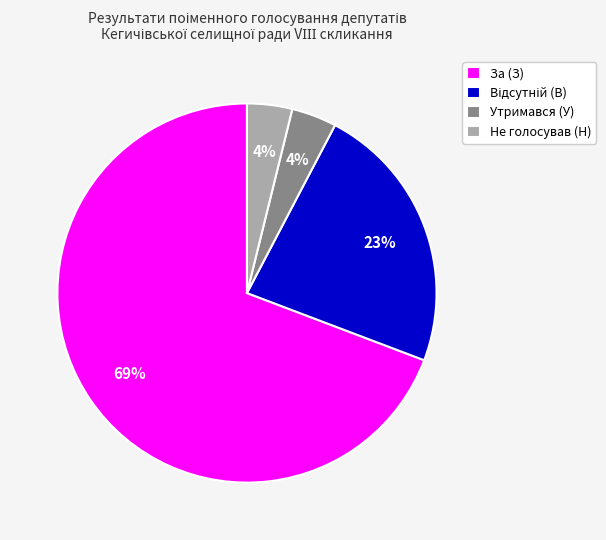

Which category has the biggest portion of the pie?

За (З)